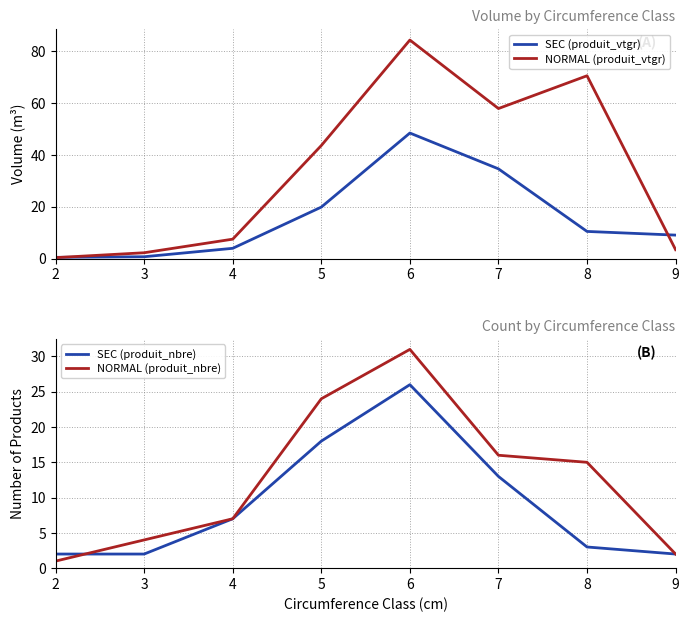

What is the total value across all series at 9?

16.5